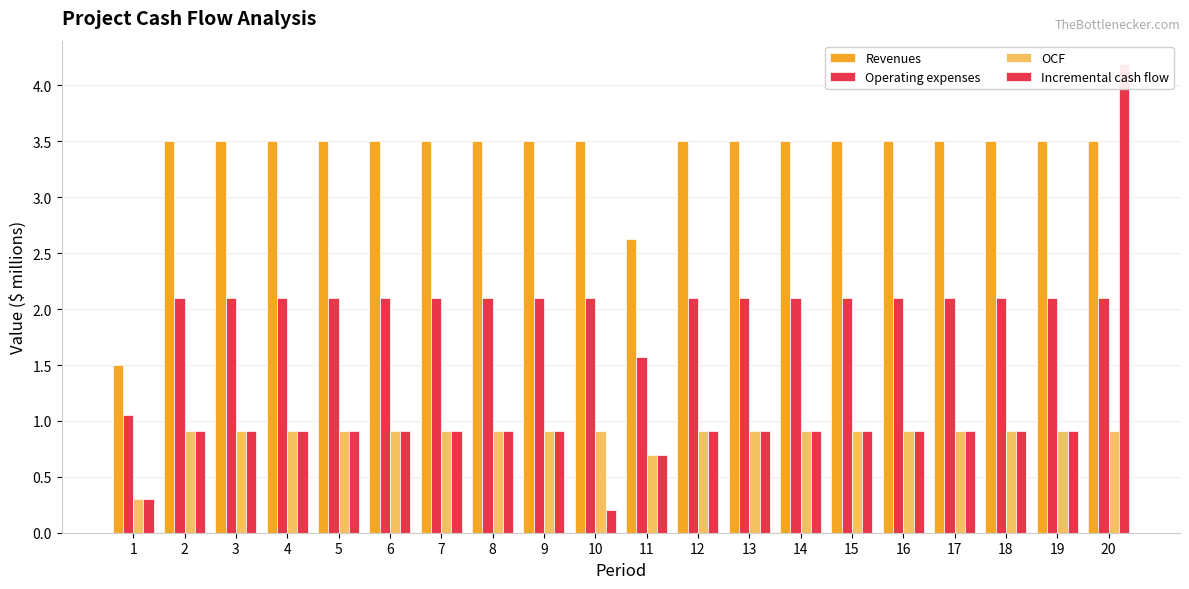

Rank the categories by Operating expenses value from lowest to highest.

1, 11, 2, 3, 4, 5, 6, 7, 8, 9, 10, 12, 13, 14, 15, 16, 17, 18, 19, 20